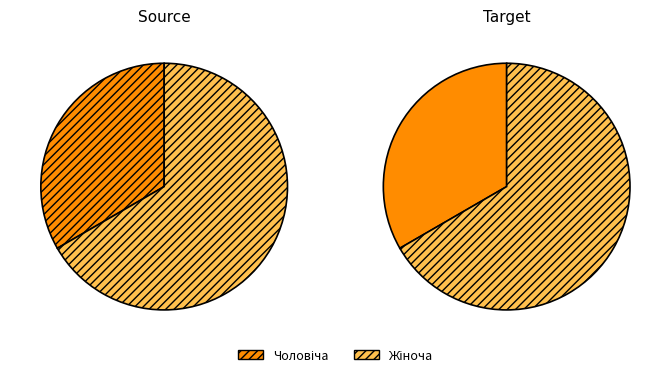

Which category has the smallest portion of the pie?

Чоловіча